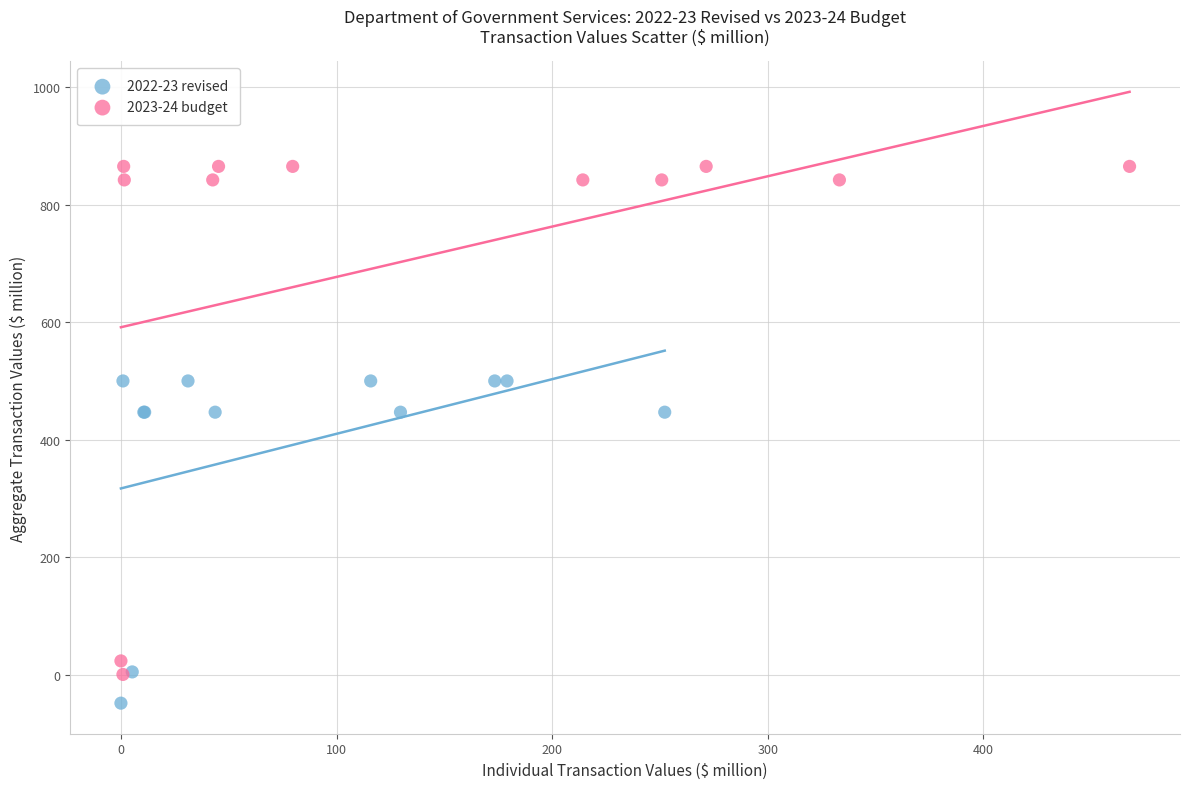

Which series contains the lowest Y value?

2022-23 revised